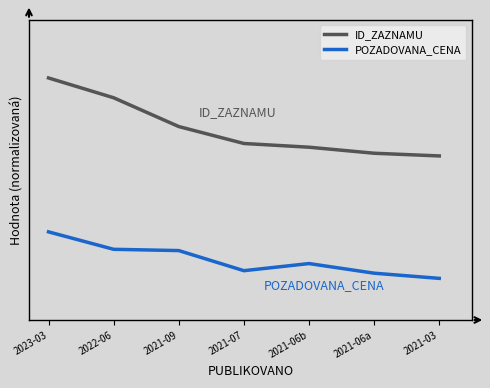

What is the difference between the second highest and minimum values in the POZADOVANA_CENA series?

0.1